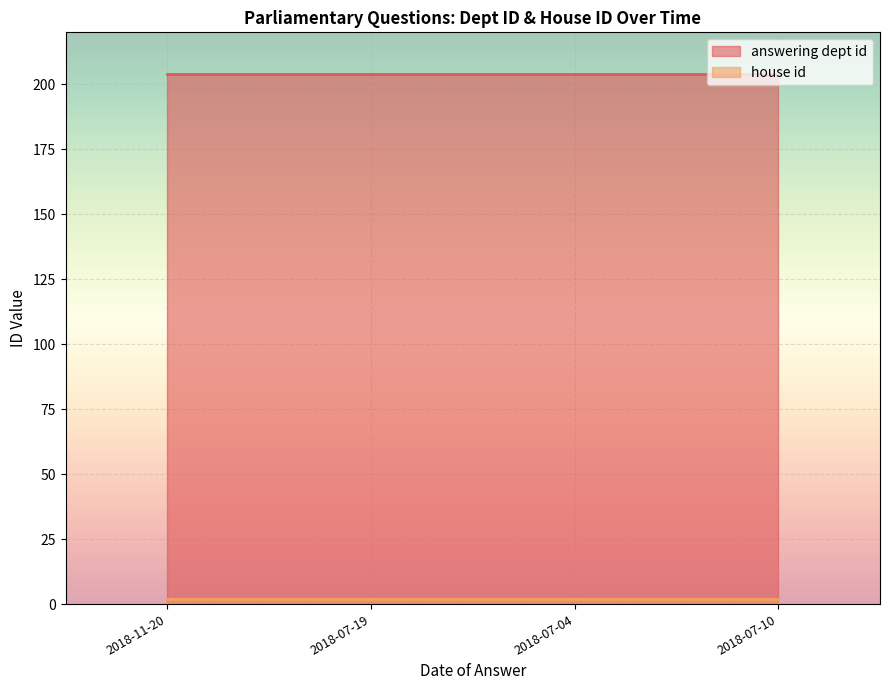

At which label is house id closest to 2?

2018-11-20